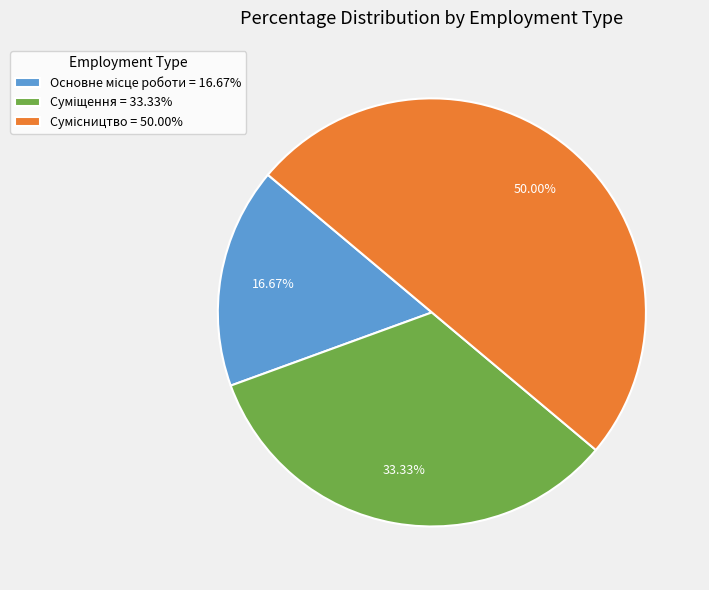

Does Сумісництво account for over 50% of the chart?

No